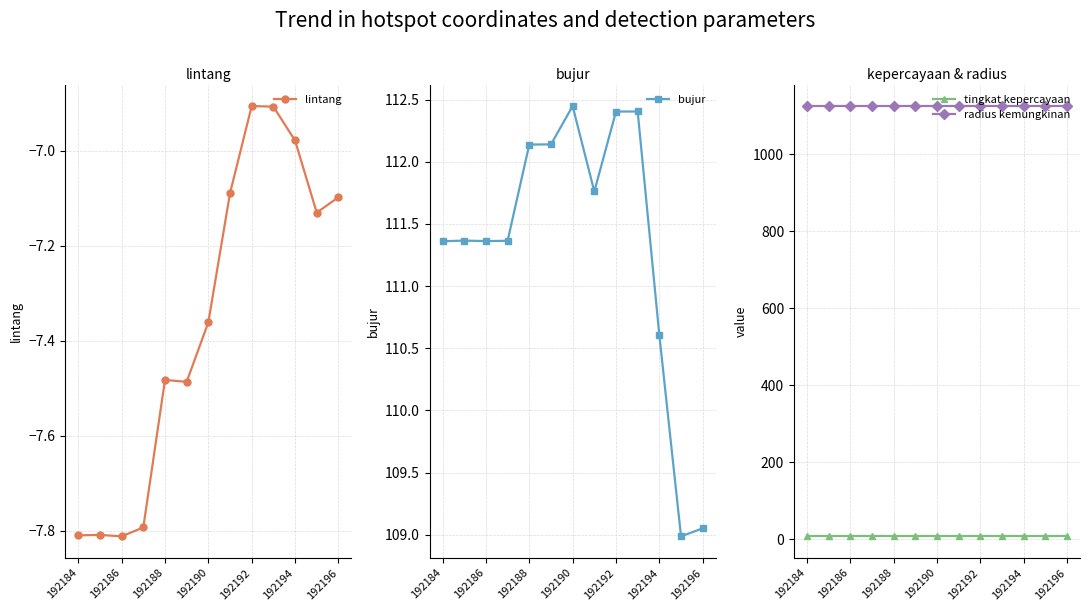

Reading right to left, extract all data points from this chart.

lintang: -7.1	-7.1	-7.0	-6.9	-6.9	-7.1	-7.4	-7.5	-7.5	-7.8	-7.8	-7.8	-7.8
bujur: 109.1	109.0	110.6	112.4	112.4	111.8	112.4	112.1	112.1	111.4	111.4	111.4	111.4
tingkat kepercayaan: 8.0	8.0	8.0	8.0	8.0	8.0	8.0	8.0	8.0	8.0	8.0	8.0	8.0
radius kemungkinan: 1125.0	1125.0	1125.0	1125.0	1125.0	1125.0	1125.0	1125.0	1125.0	1125.0	1125.0	1125.0	1125.0